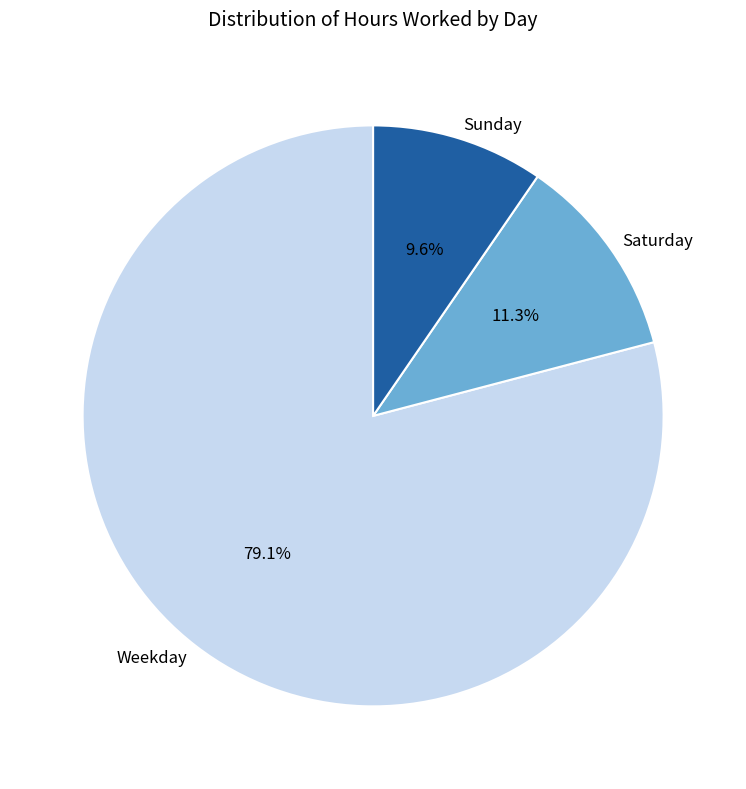

Which has a higher value, Weekday or Saturday?

Weekday